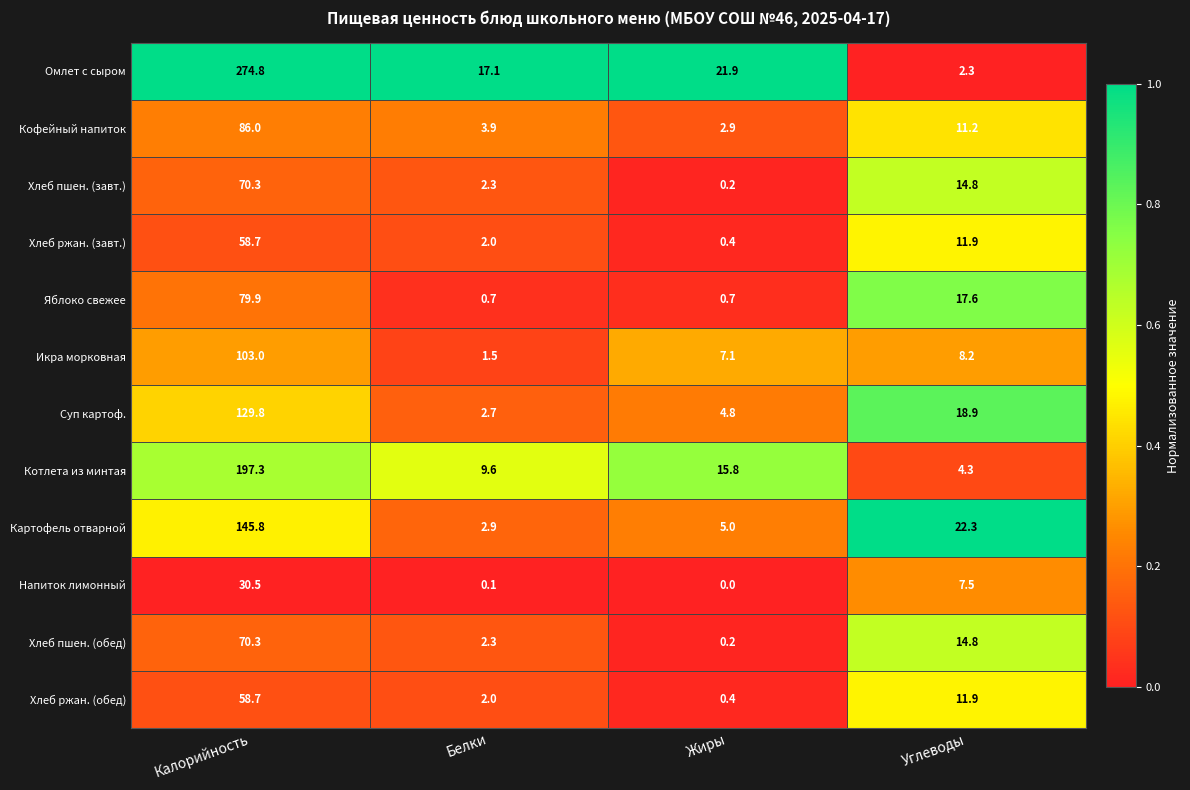

The value of Котлета из минтая at Калорийность is 197.3. True or false?

True